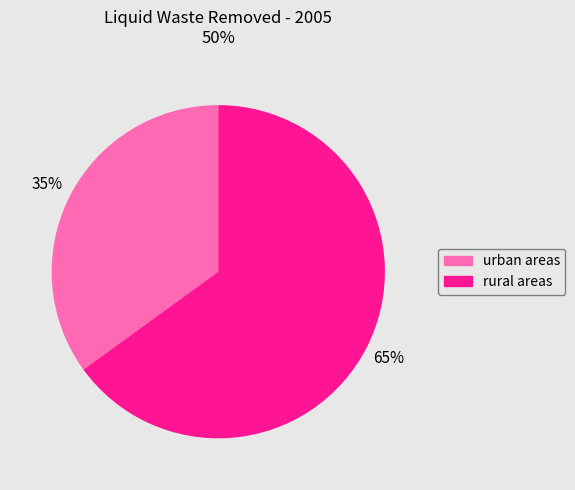

What is the smallest slice in the pie chart?

urban areas